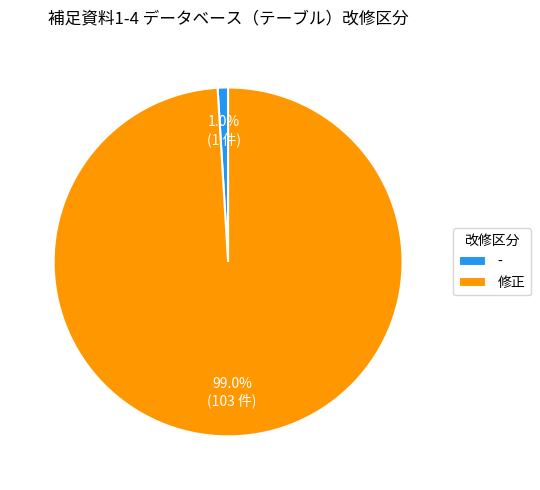

What is the total percentage of 修正 and -?

100.0%